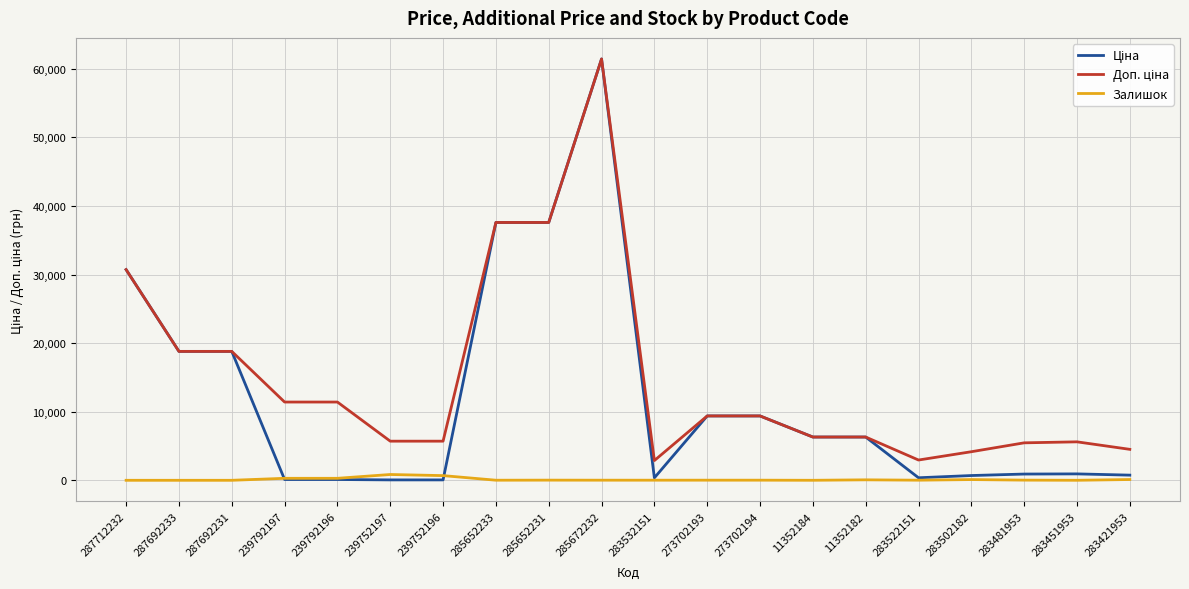

At which category is the sum across all series the highest?

285672232